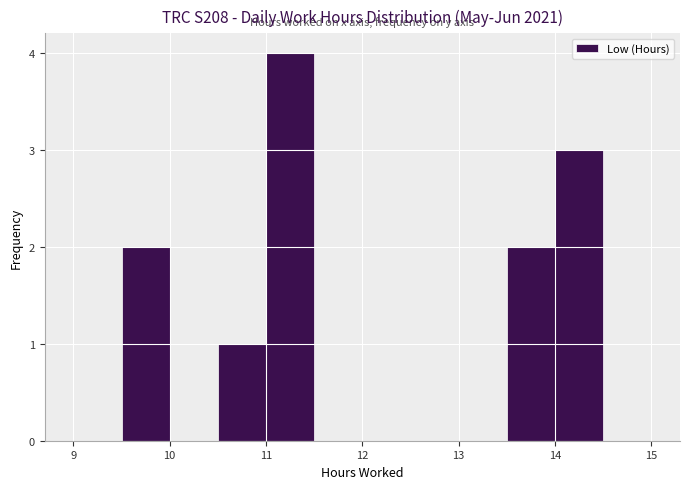

Over which range of the x-axis is the bar tallest?

11.0 to 11.5